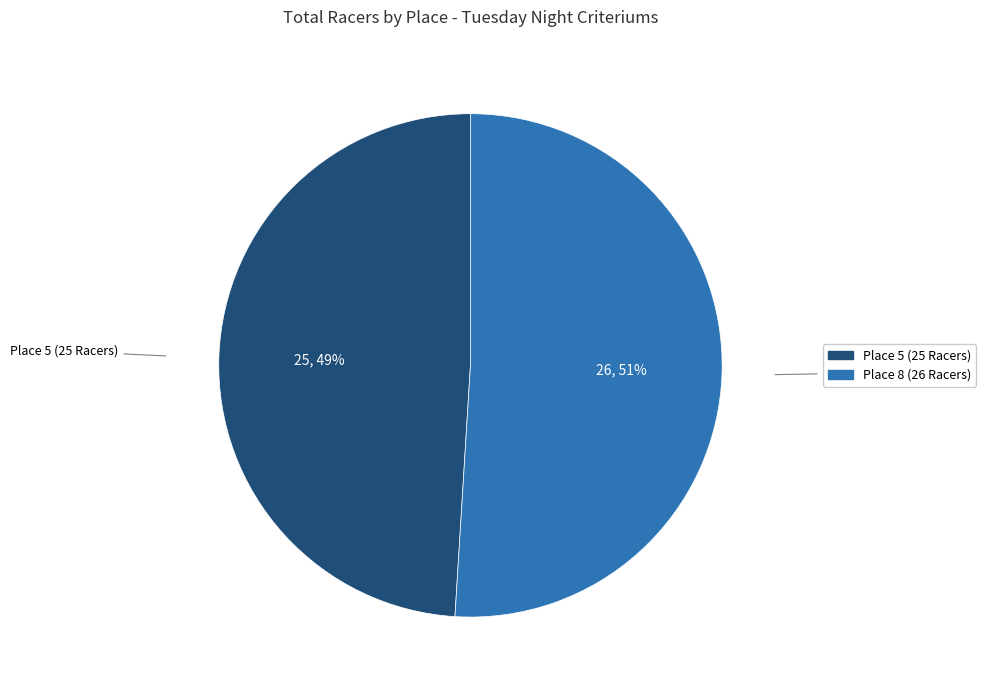

Which slice represents more than half of the pie?

Place 8 (26 Racers)